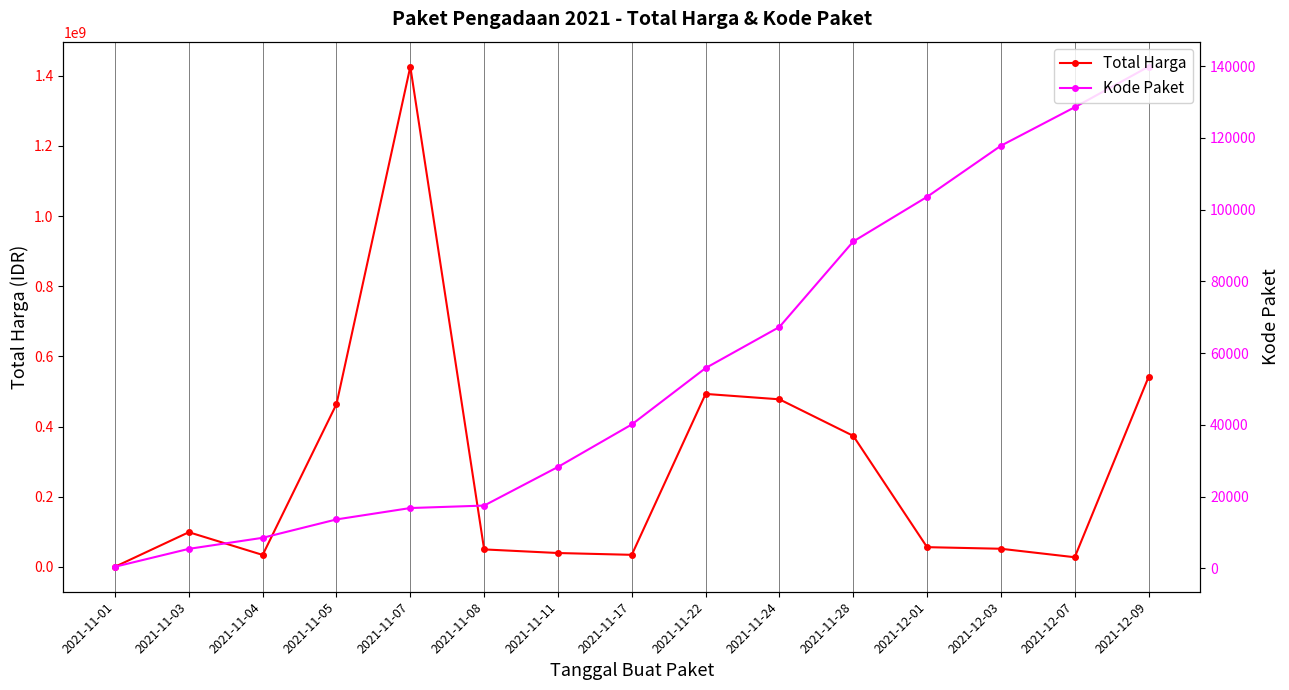

True or false: Kode Paket and Total Harga intersect in this chart.

False